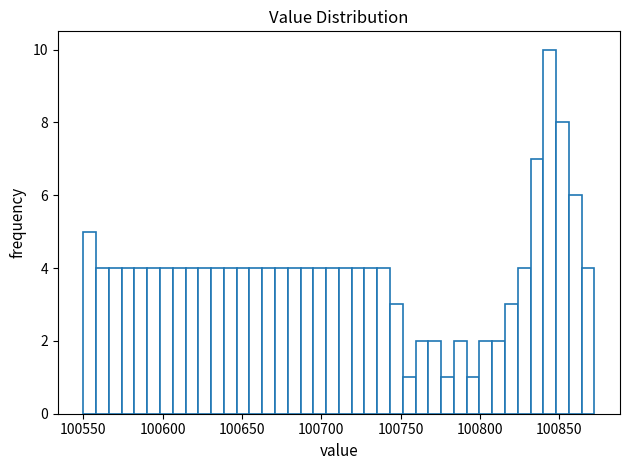

Read against the x-axis, roughly where is the centre of the tallest bar?

100845